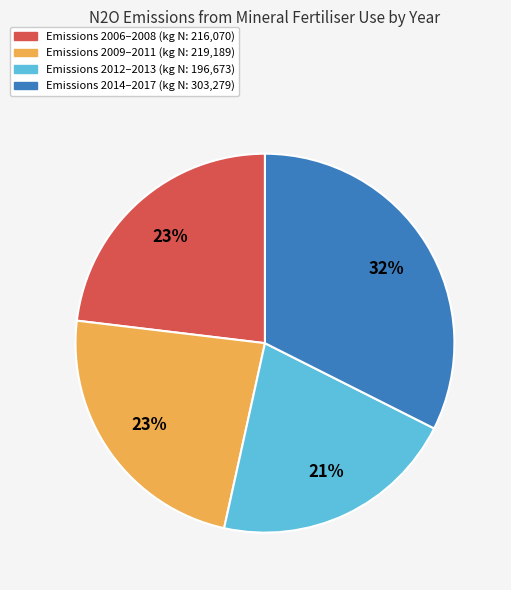

Is there a majority slice in this chart?

No